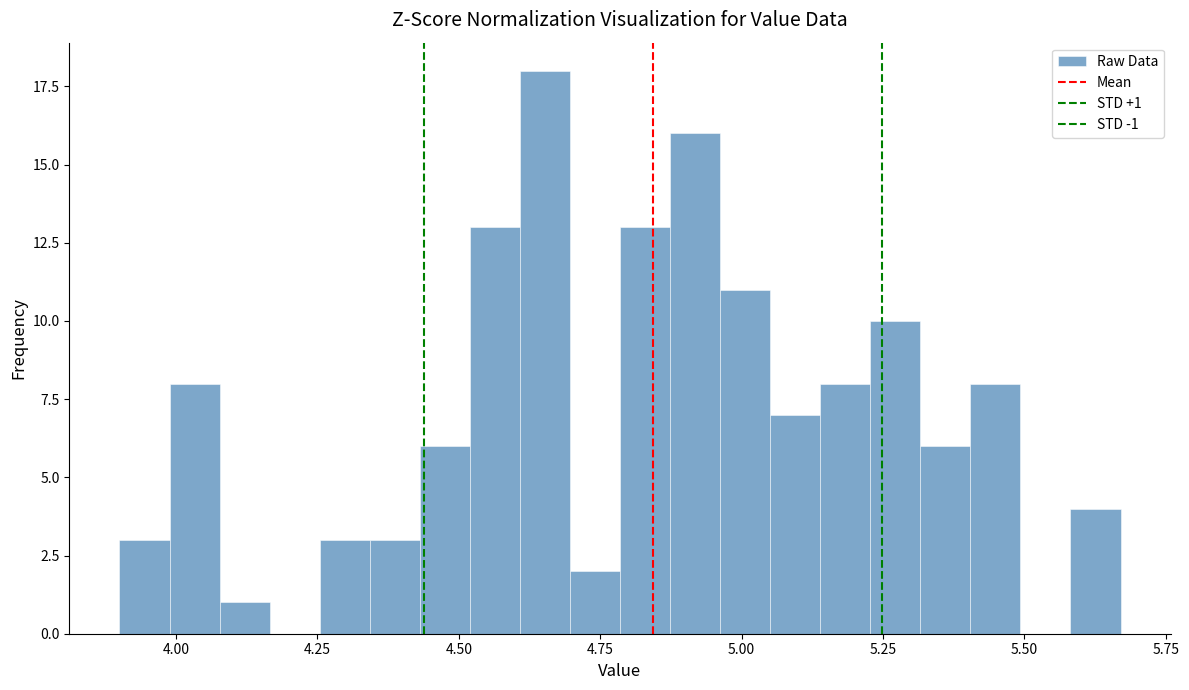

Read against the x-axis, roughly where is the centre of the tallest bar?

4.65